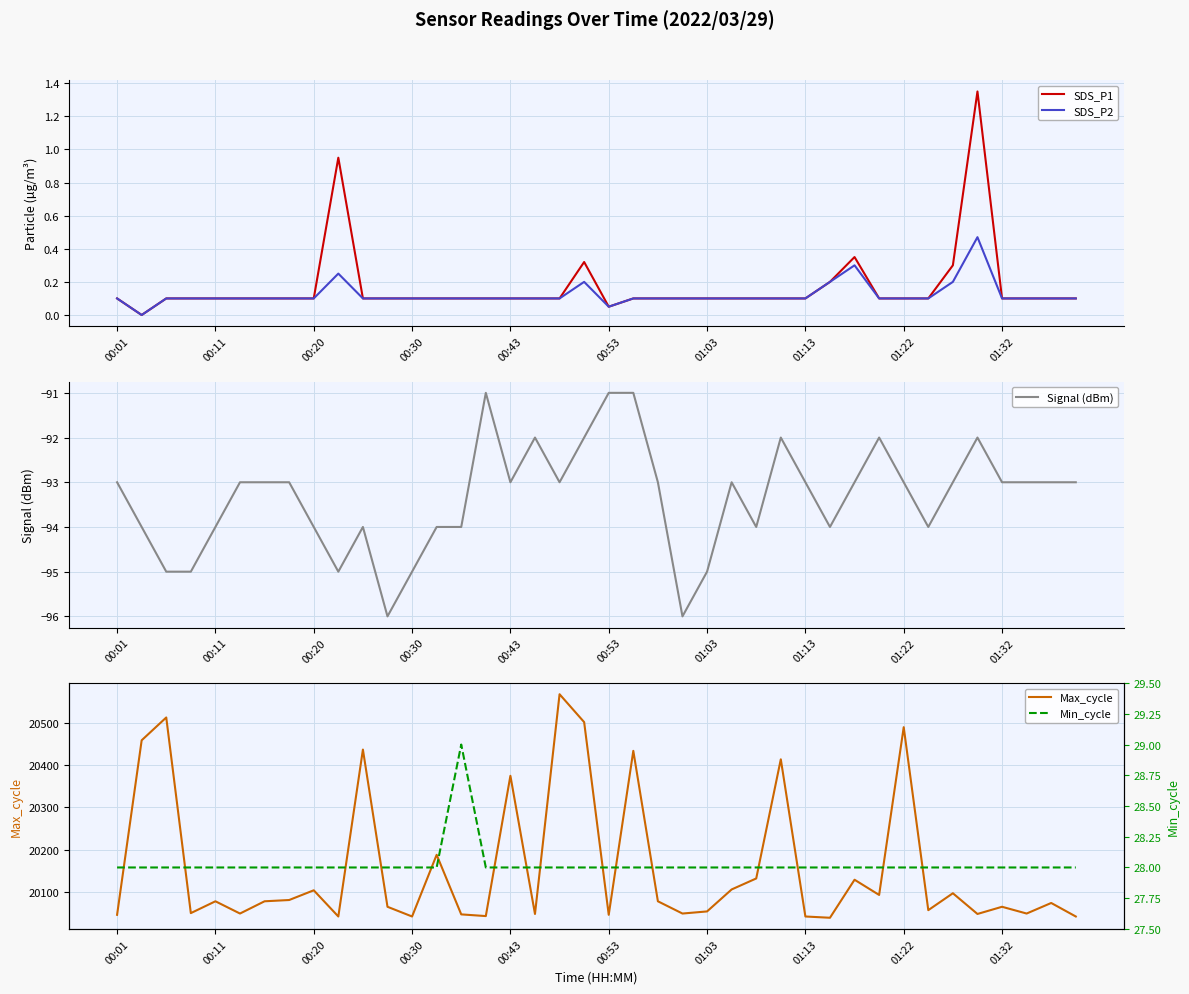

What is the minimum value shown in the chart?

-96.0